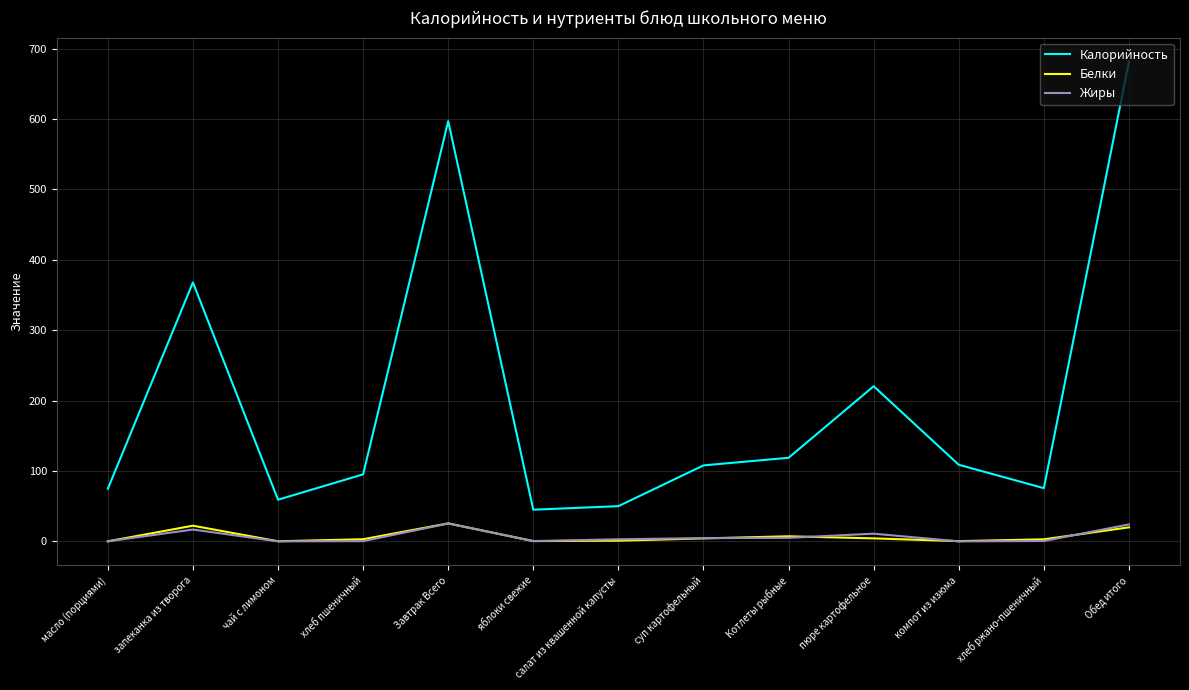

Read the Белки value at компот из изюма.

0.4